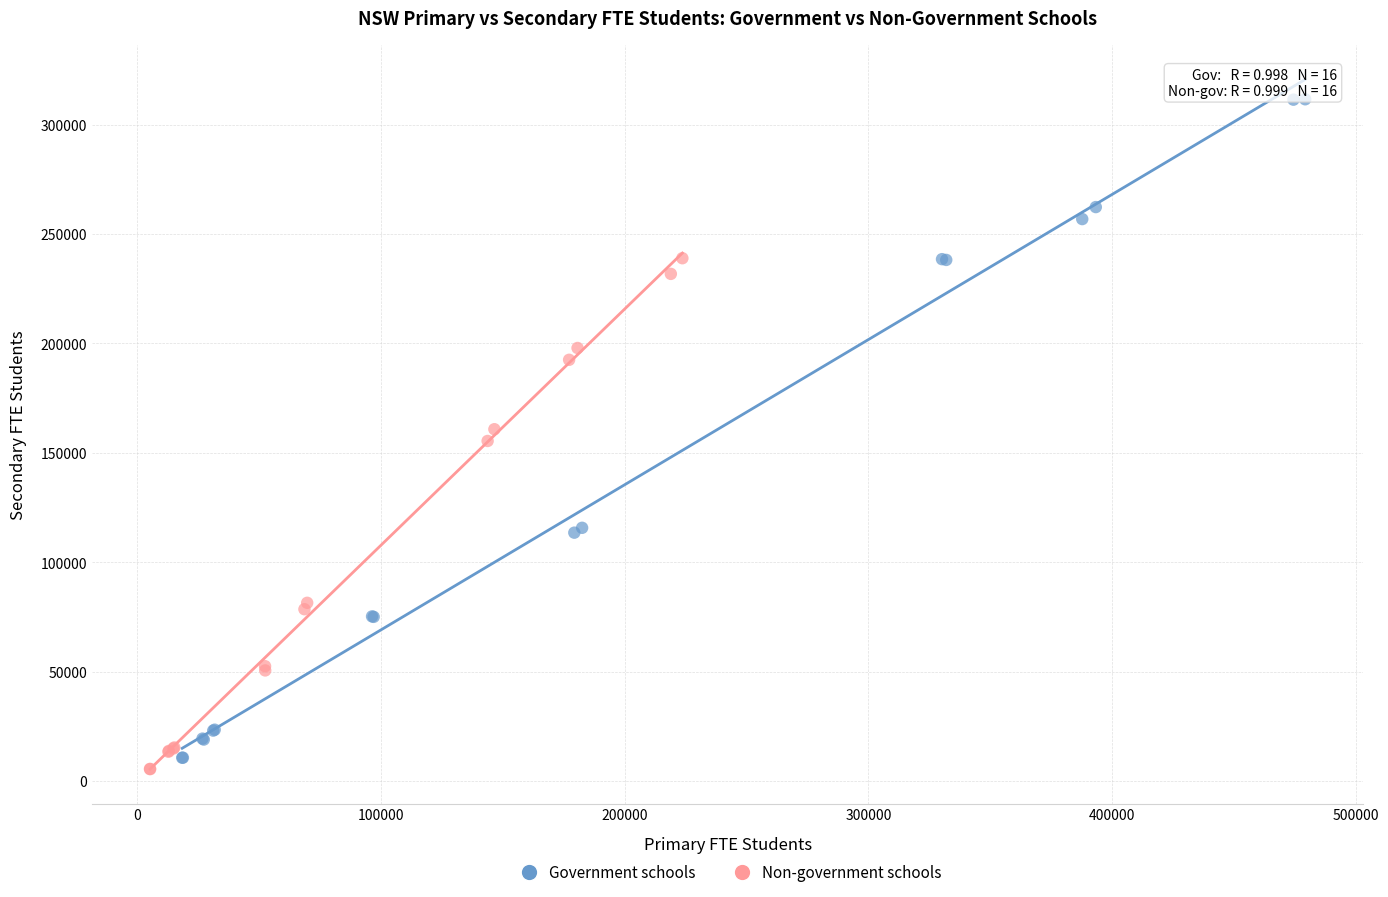

Which series contains the highest Y value?

Government schools